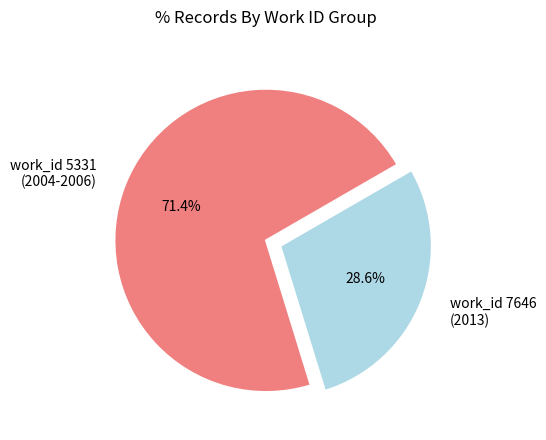

Which has a higher value, work_id 7646 (2013) or work_id 5331 (2004-2006)?

work_id 5331 (2004-2006)